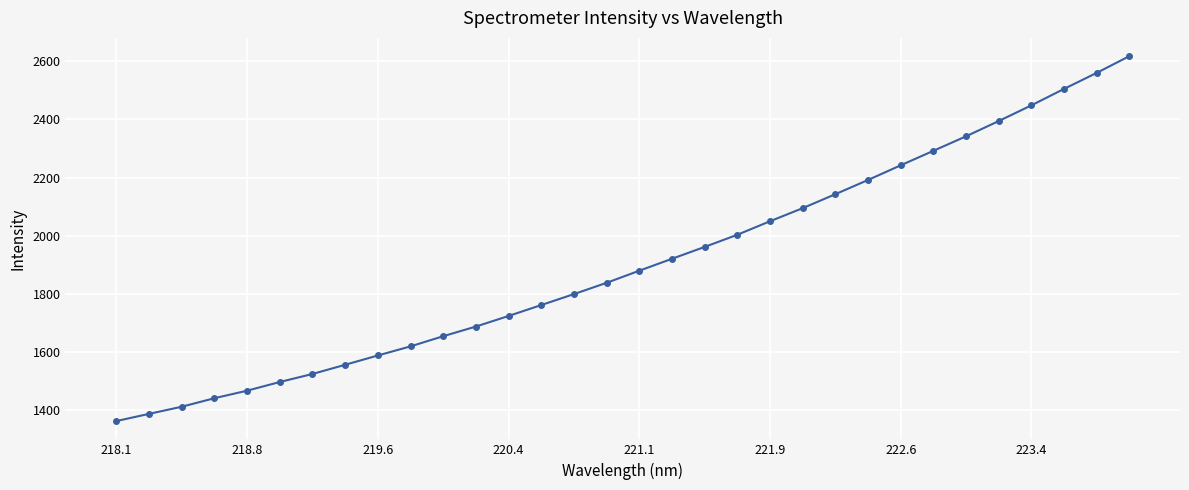

What is the maximum value shown in the chart?

2616.8